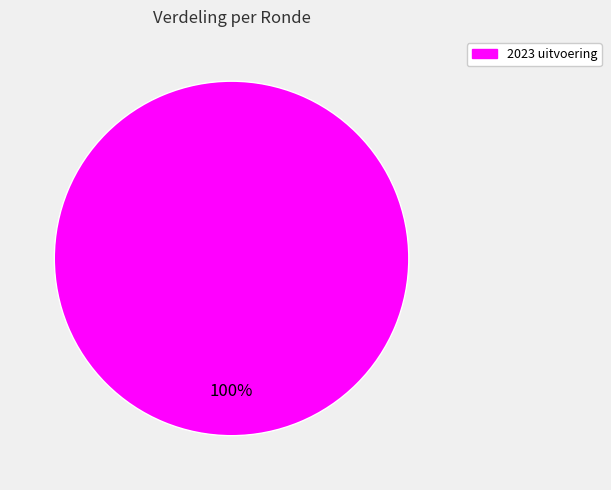

How many segments does this pie chart have?

1